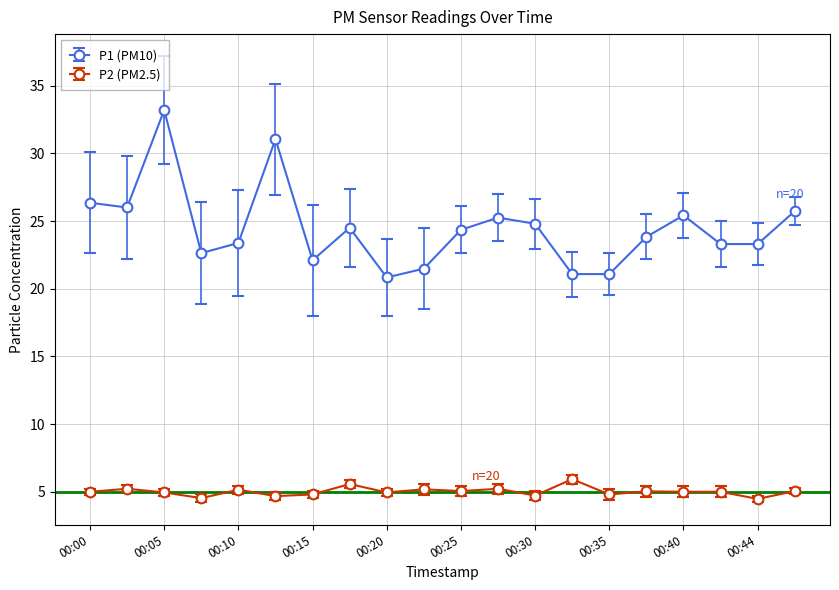

What is the minimum value shown in the chart?

4.5